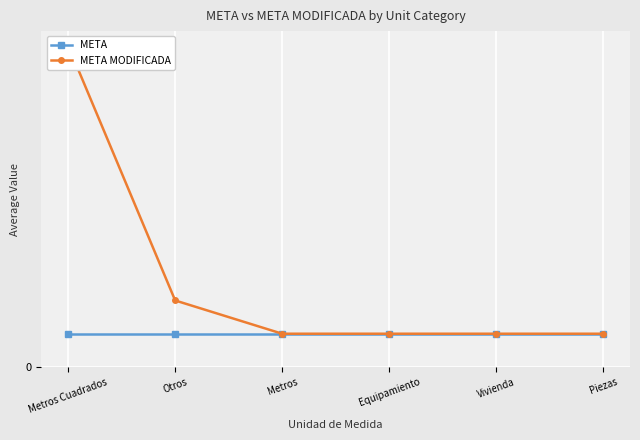

At which label is META closest to 1?

Metros Cuadrados